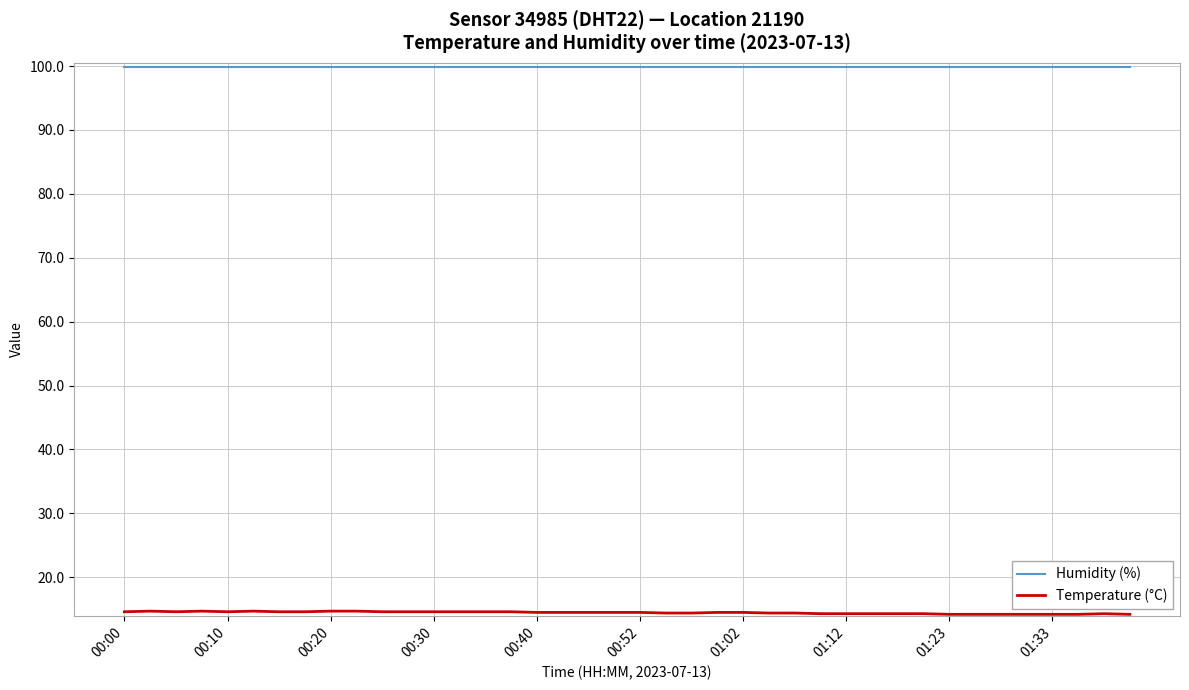

Which series has the largest total across all categories?

Humidity (%)